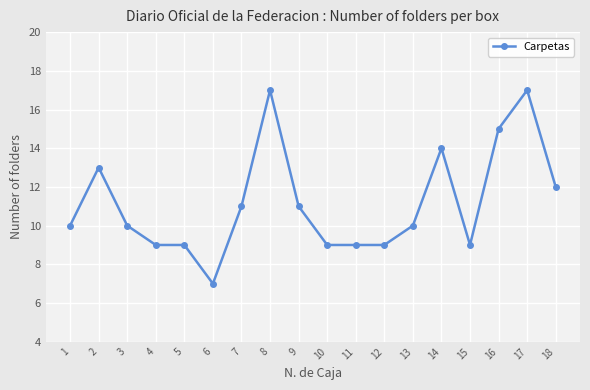

What is the sum of the values at 16 and 5?

24